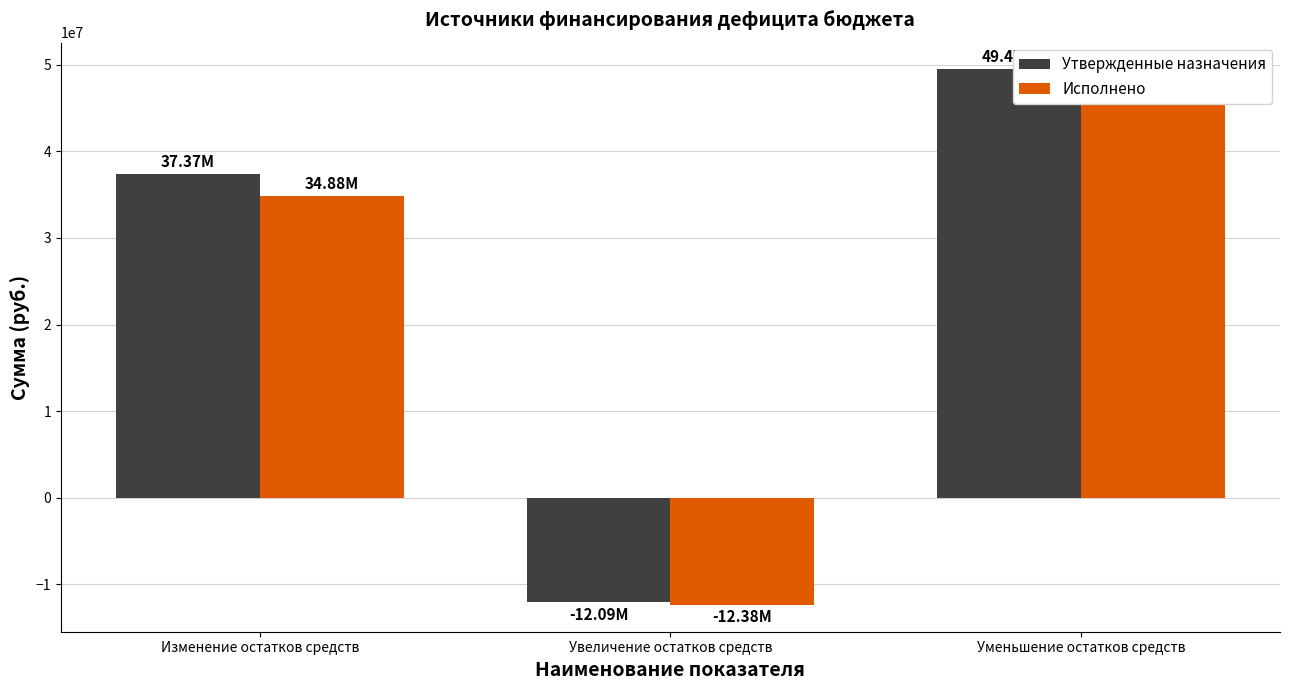

Reading left to right, list all the values displayed in this chart.

Утвержденные назначения: Изменение остатков средств=37374600.0	Увеличение остатков средств=-12091000.0	Уменьшение остатков средств=49465600.0
Исполнено: Изменение остатков средств=34876658.1	Увеличение остатков средств=-12377353.1	Уменьшение остатков средств=47254011.2